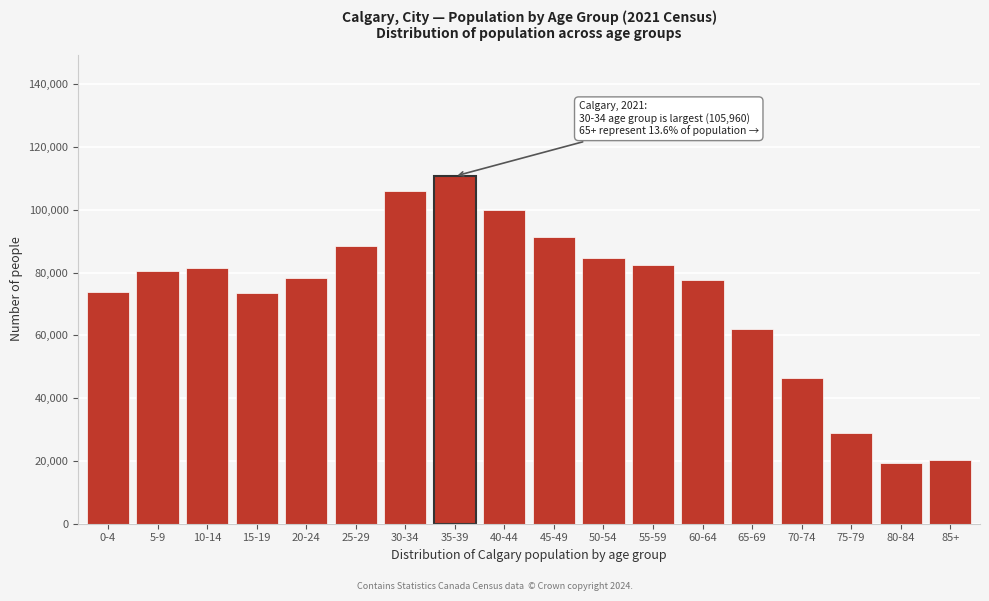

Where is the data nearest to the value 65085?

65-69